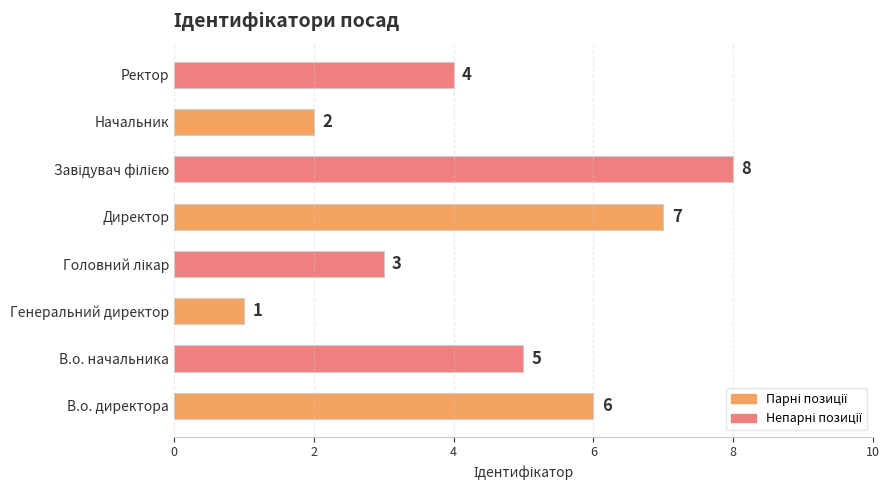

The value at Ректор is 4. True or false?

True